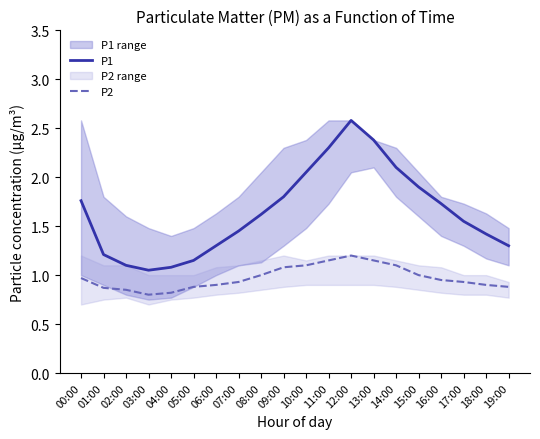

What is the value of the P1 point at the 12th from the left?

2.3